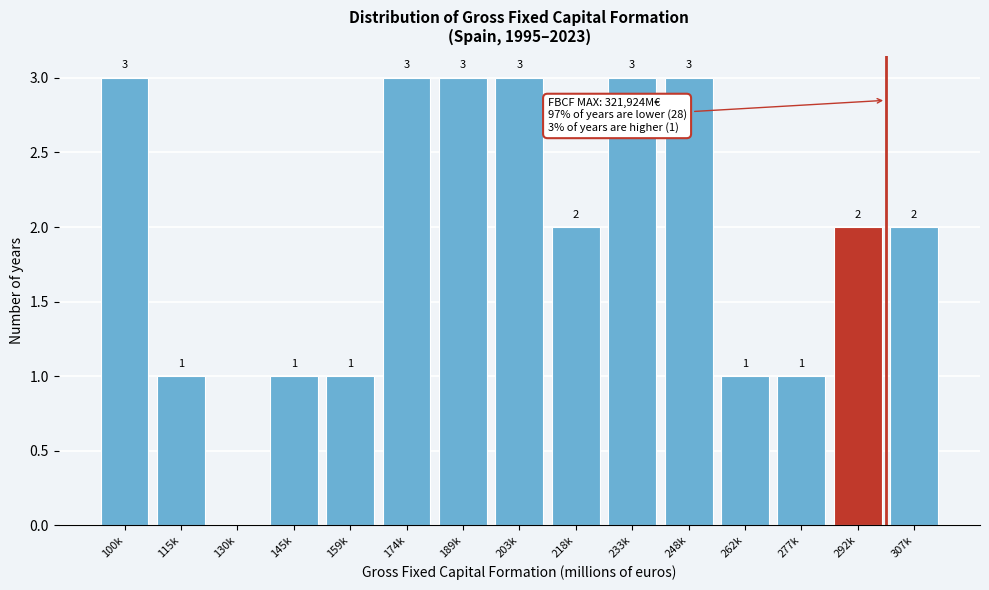

Reading left to right, what are all the values shown in this chart?

100k=3	115k=1	130k=0	145k=1	159k=1	174k=3	189k=3	203k=3	218k=2	233k=3	248k=3	262k=1	277k=1	292k=2	307k=2